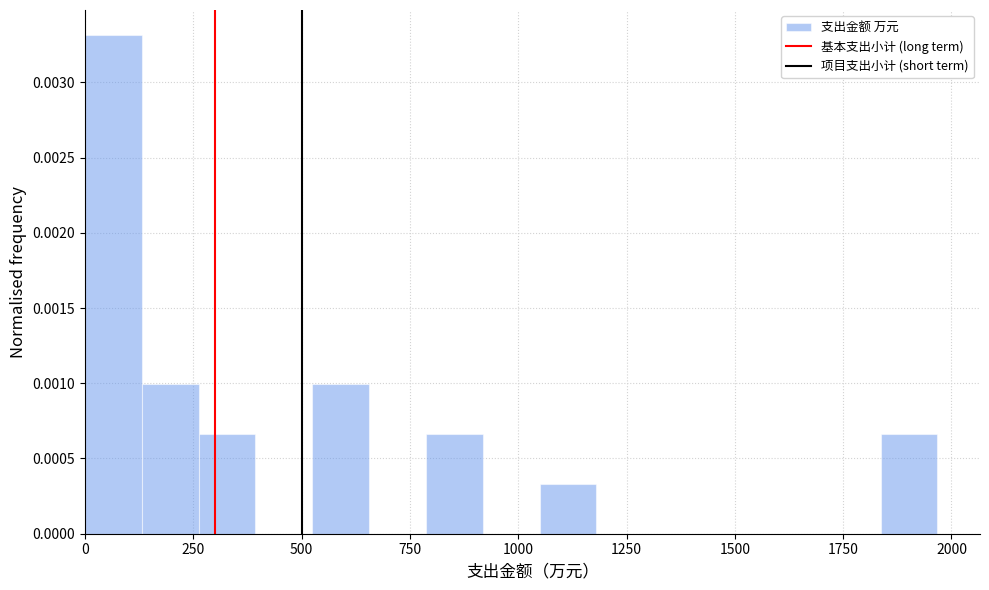

Read against the x-axis, roughly where is the centre of the tallest bar?

50